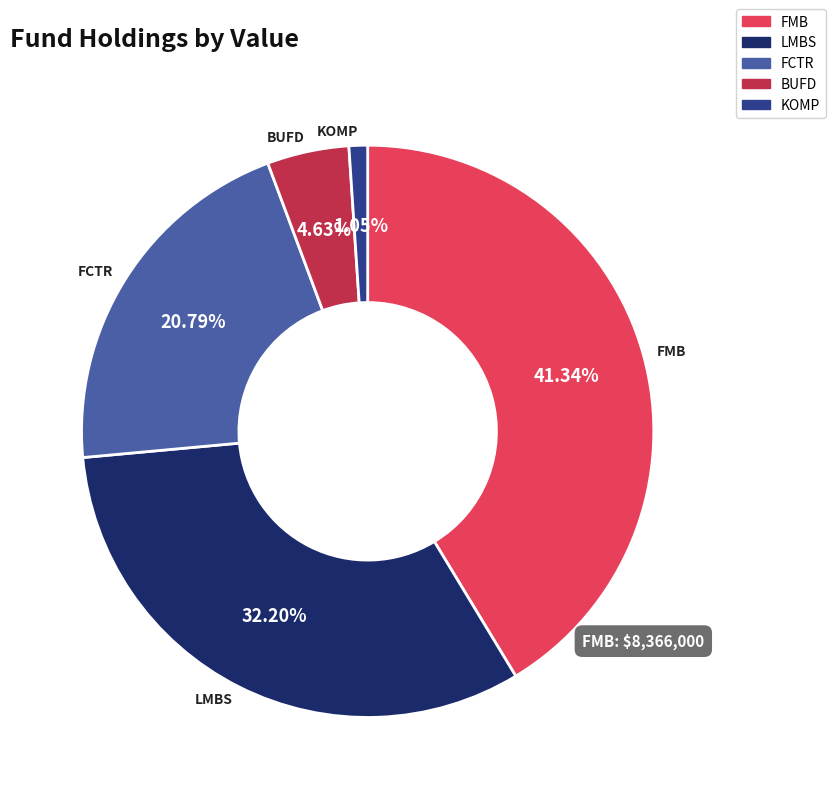

How many slices are in this pie chart?

5